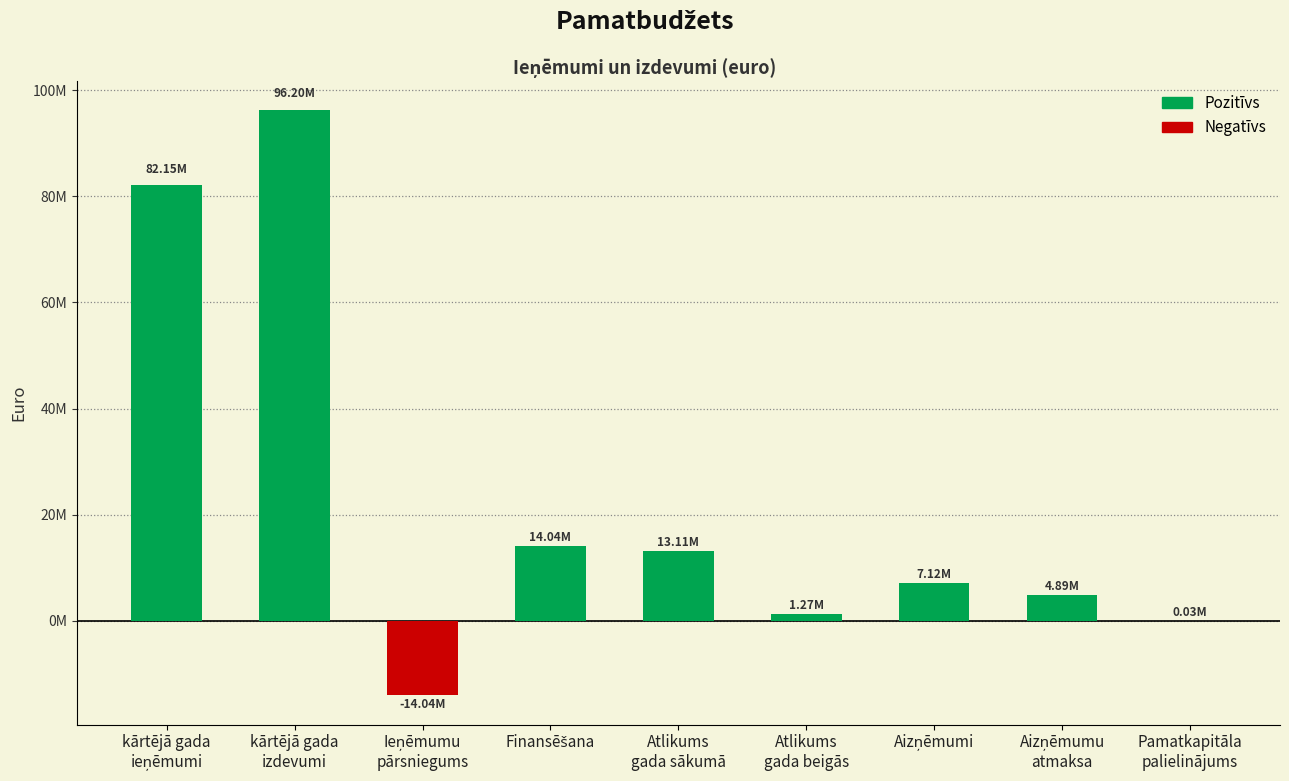

What is the difference between the maximum and minimum values?

110239890.8